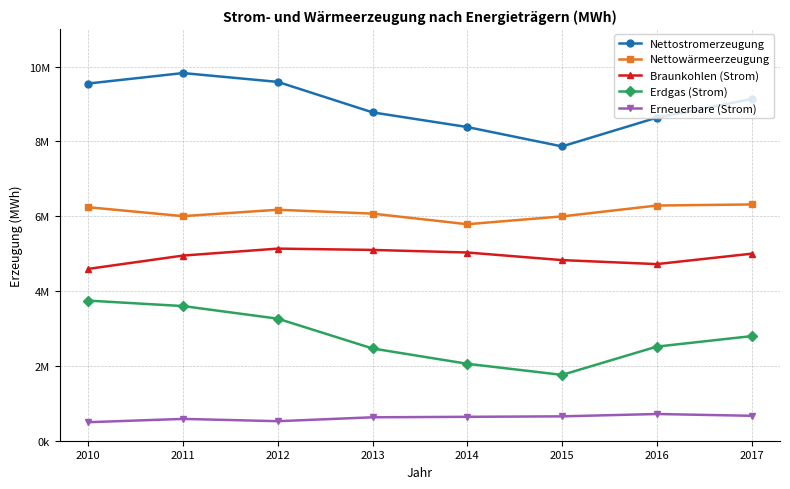

Which label corresponds to the smallest value in the chart?

2010